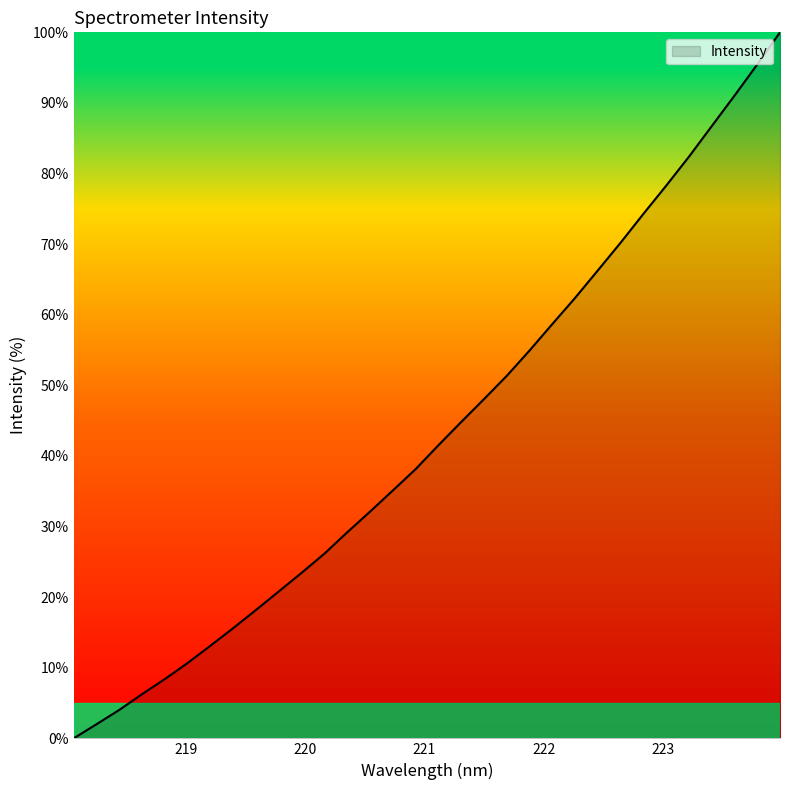

What is the difference between the maximum and minimum values?

100.0